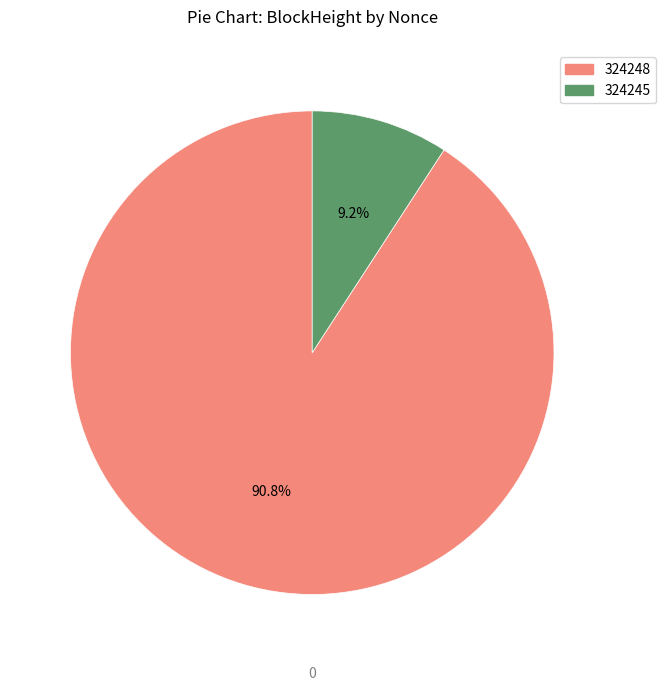

What percentage do 324245 and 324248 together represent?

100.0%